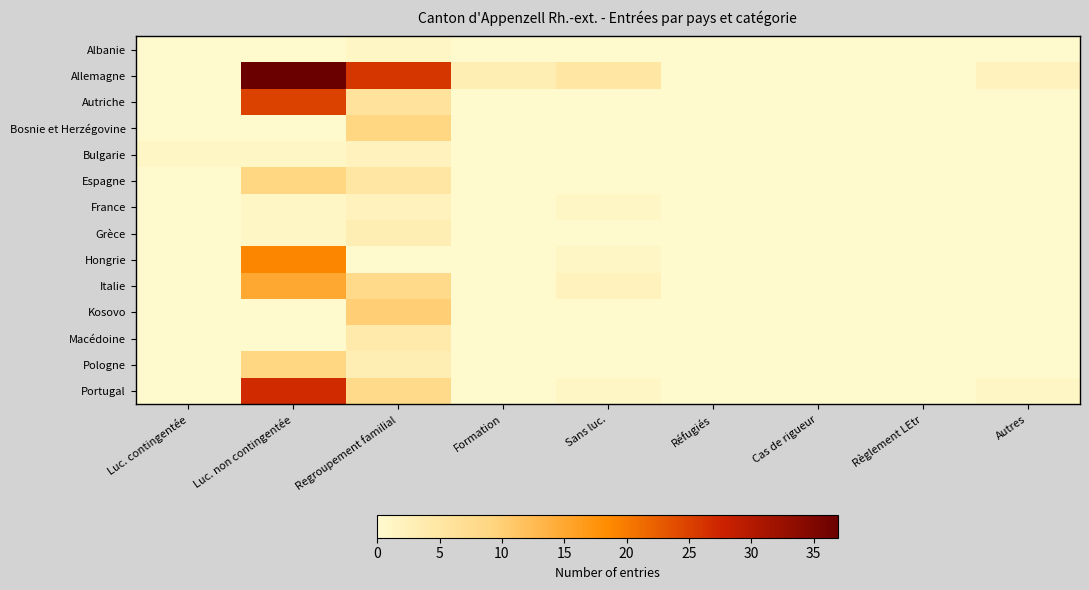

Which category has the highest value across all series?

Luc. non contingentée